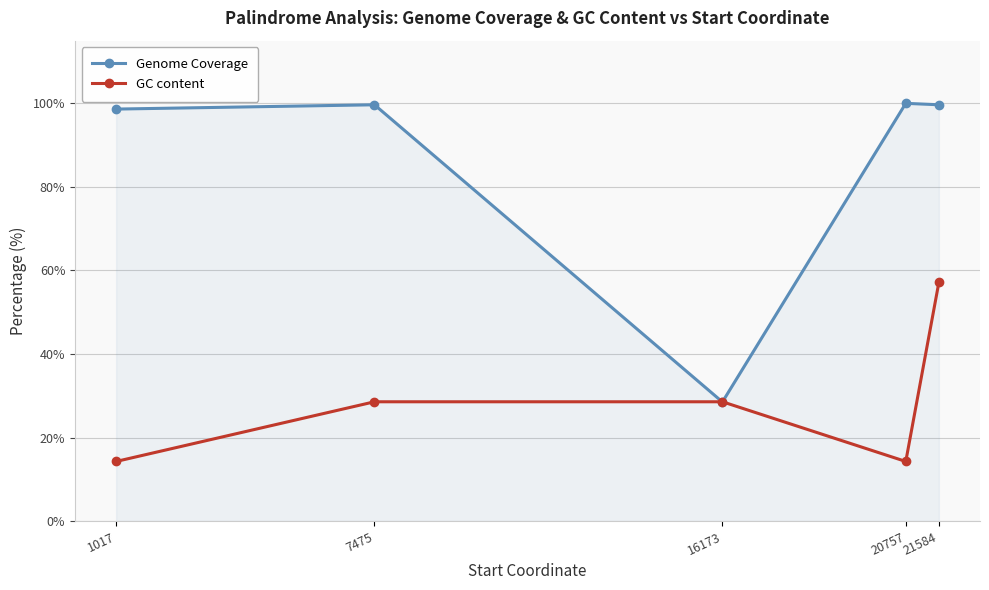

How many lines are shown in the chart?

2